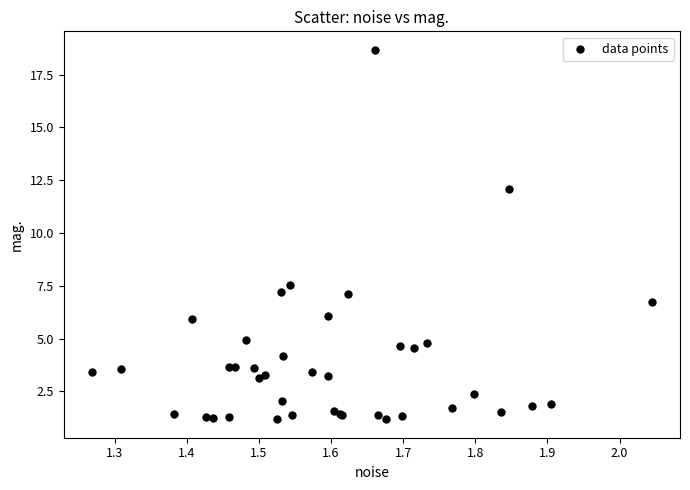

What Y value in the scatter plot is closest to 9?

7.5